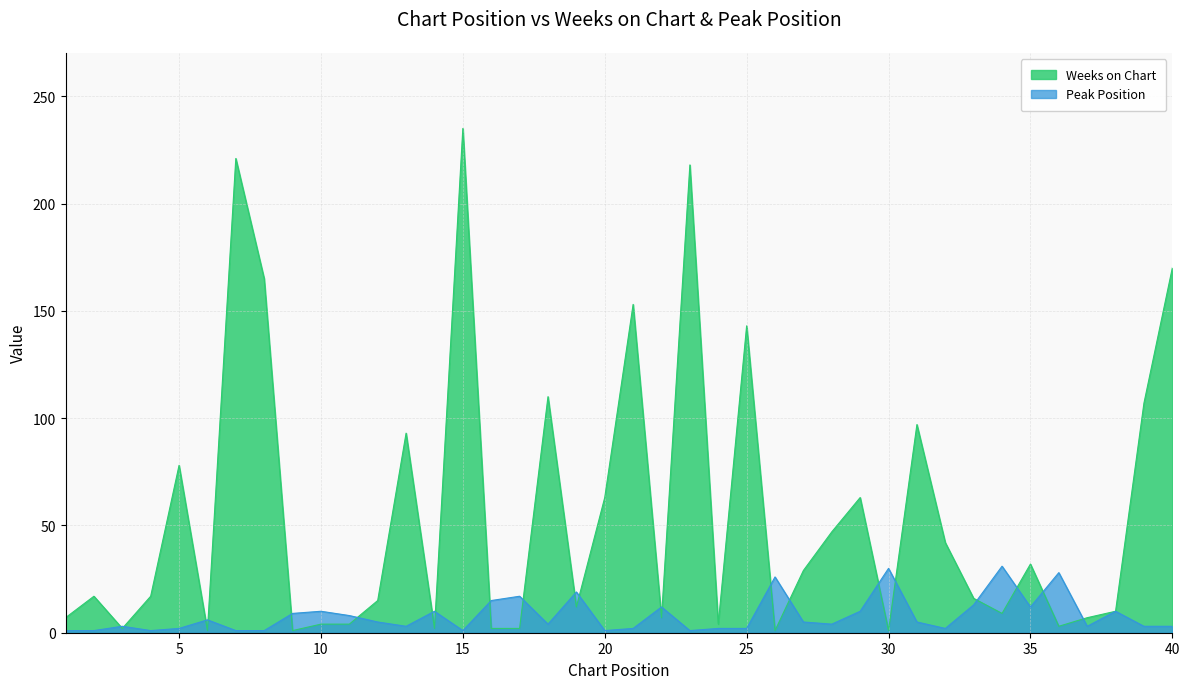

What is the total value across all series at 14?

12